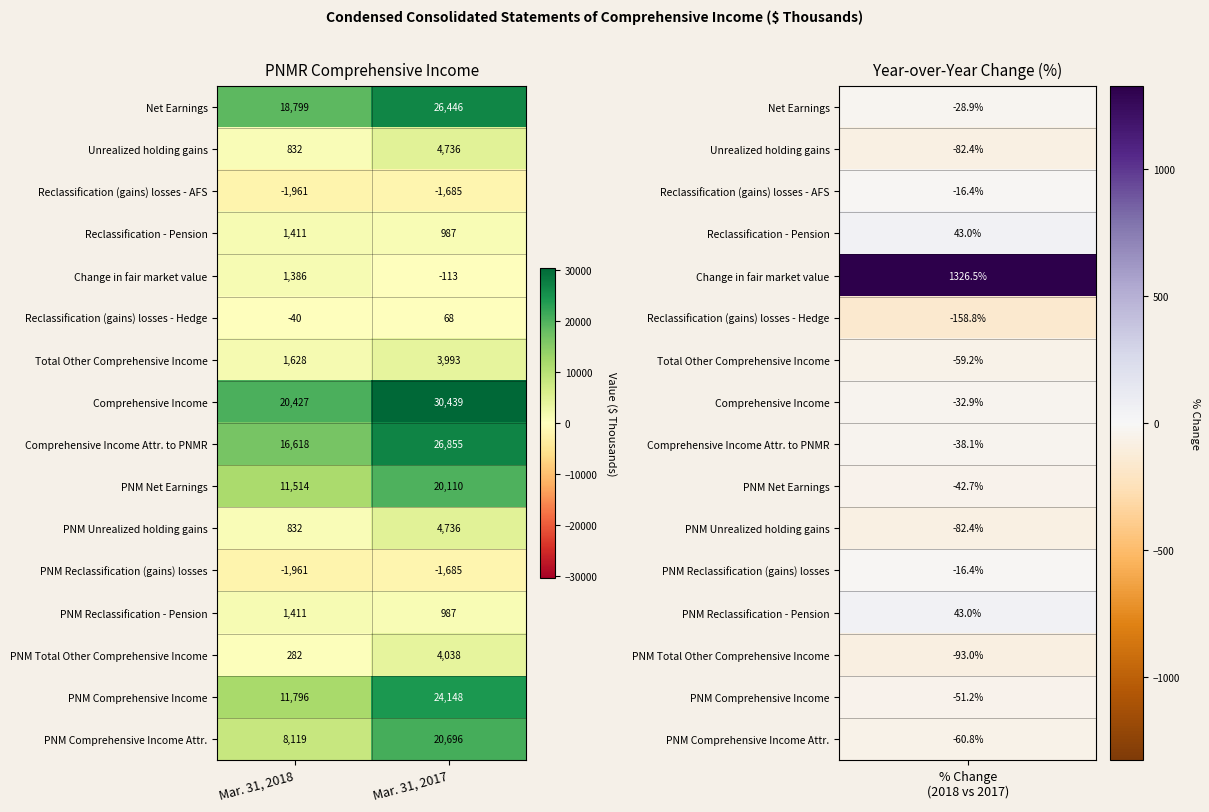

The value of Reclassification (gains) losses - Hedge at Mar. 31, 2017 is 68. True or false?

True